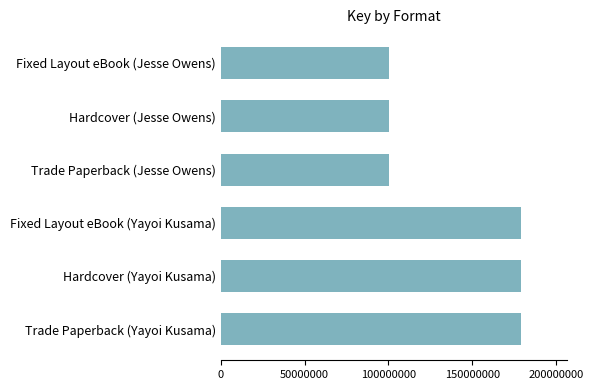

What is the maximum value shown in the chart?

179364019